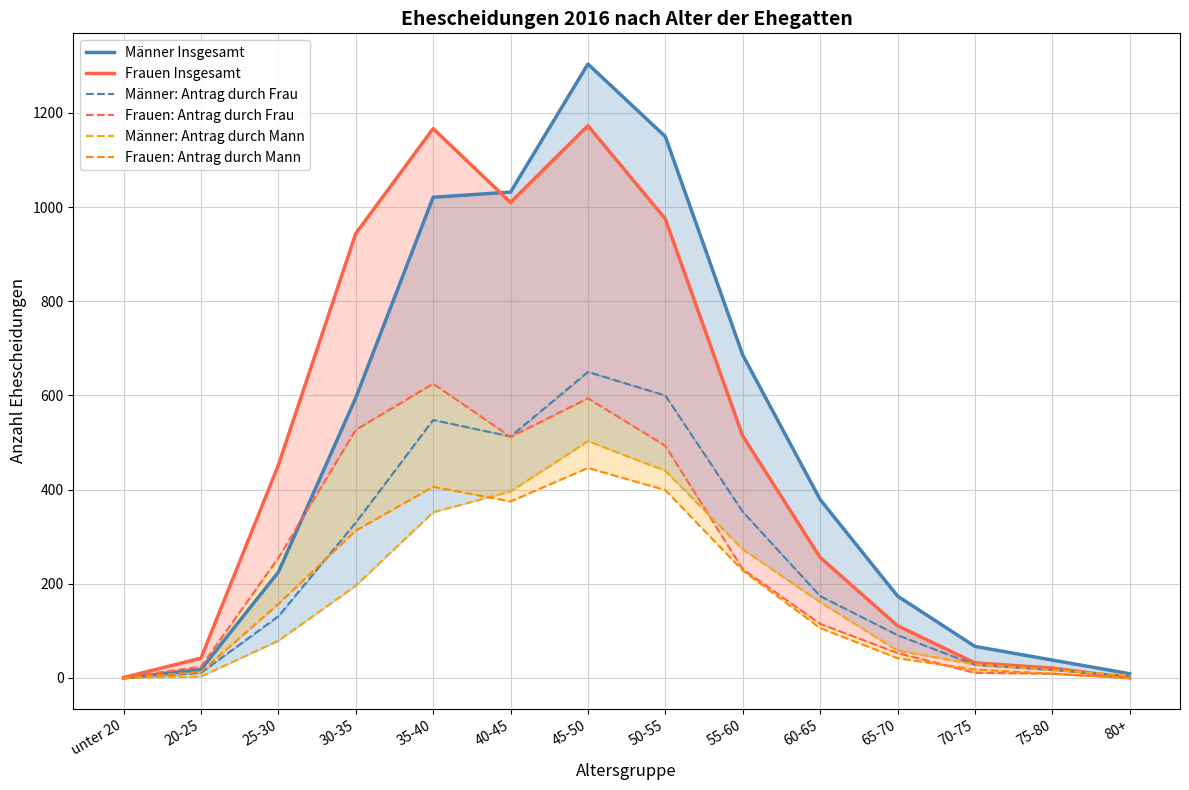

Reading right to left, transcribe all the data shown in this chart.

Männer Insgesamt: 9	38	67	174	379	686	1150	1304	1032	1021	595	225	18	0
Frauen Insgesamt: 0	21	32	111	256	514	975	1173	1010	1167	944	452	42	1
Männer: Antrag durch Frau: 4	17	28	91	174	353	600	650	513	548	330	131	11	0
Frauen: Antrag durch Frau: 0	9	11	53	115	231	493	594	512	625	527	255	24	1
Männer: Antrag durch Mann: 5	17	29	58	161	273	440	503	396	352	196	79	3	0
Frauen: Antrag durch Mann: 0	9	18	42	106	228	399	446	375	406	313	157	13	0